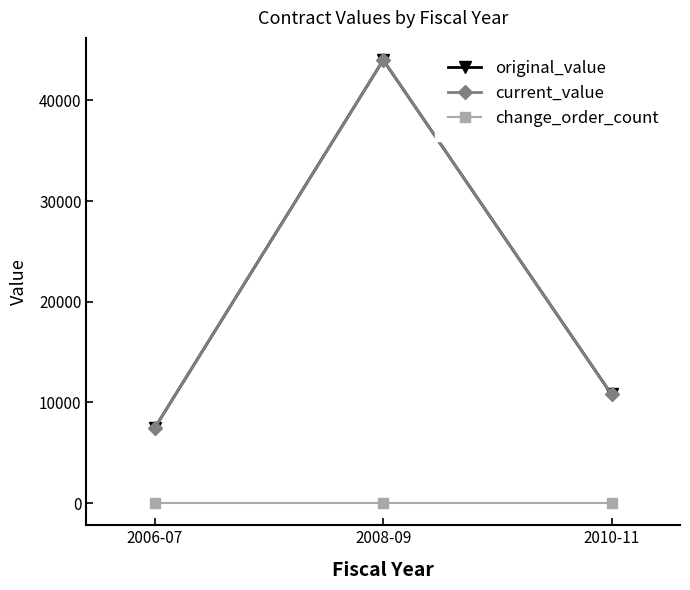

Between 2008-09 and 2010-11, which series saw the biggest shift?

original_value